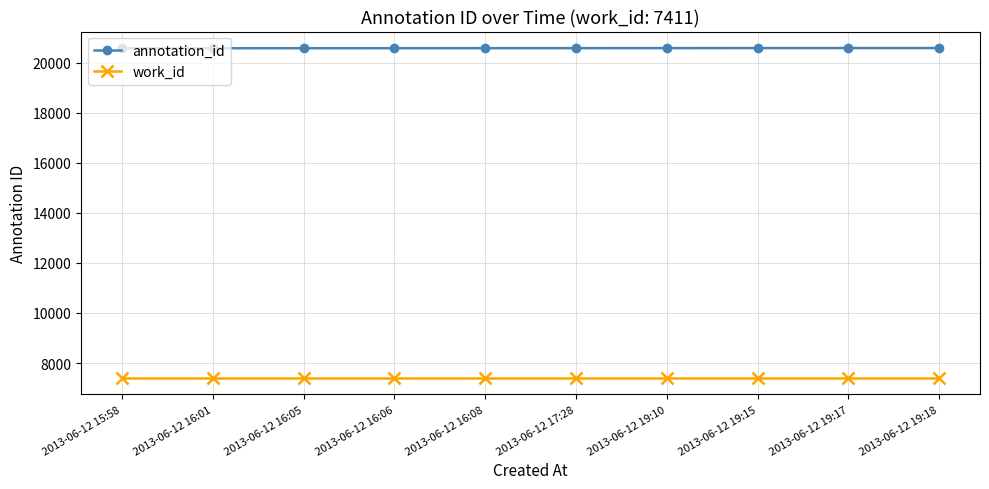

What is the total value across all series at 2013-06-12 15:58?

27980